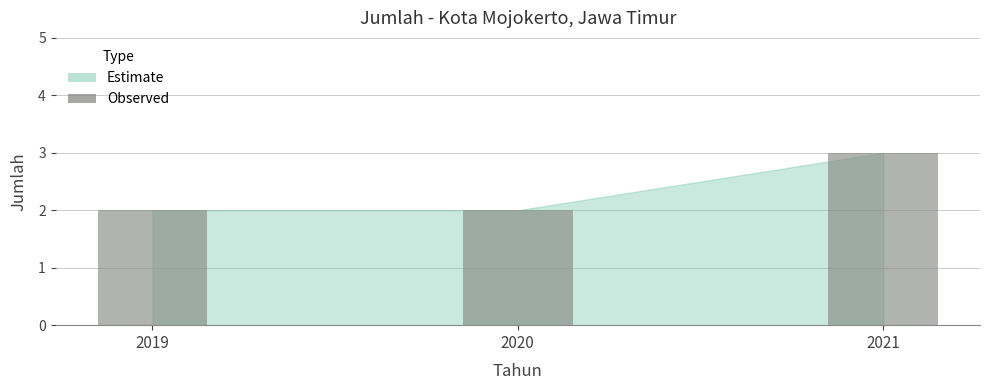

How many bars are there in total?

3